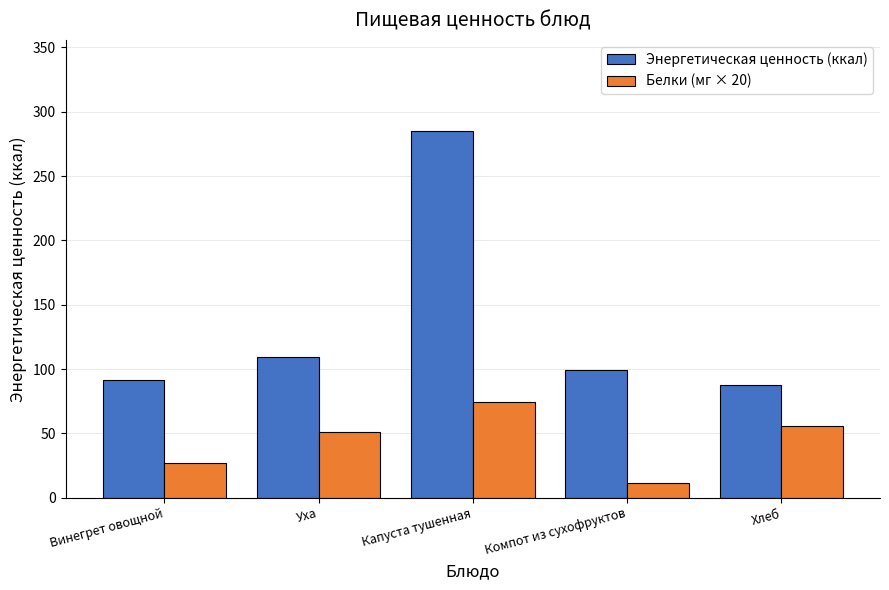

At which label is Энергетическая ценность (ккал) closest to 186?

Уха